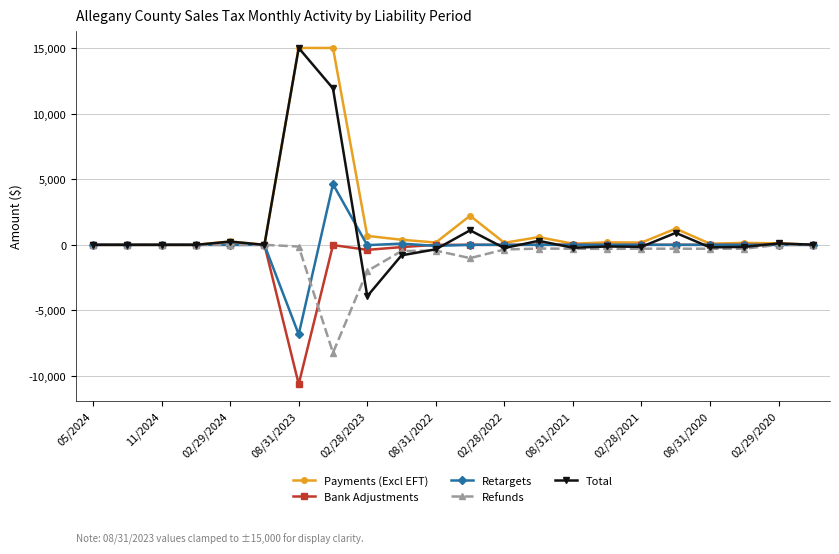

Which series has the widest spread of values?

Total